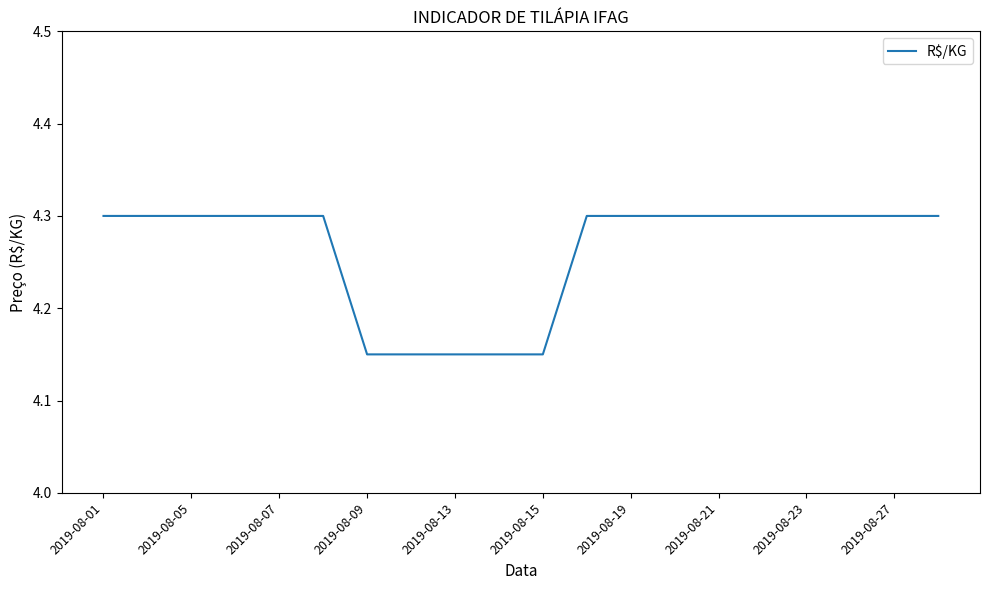

What is the greatest value displayed?

4.3